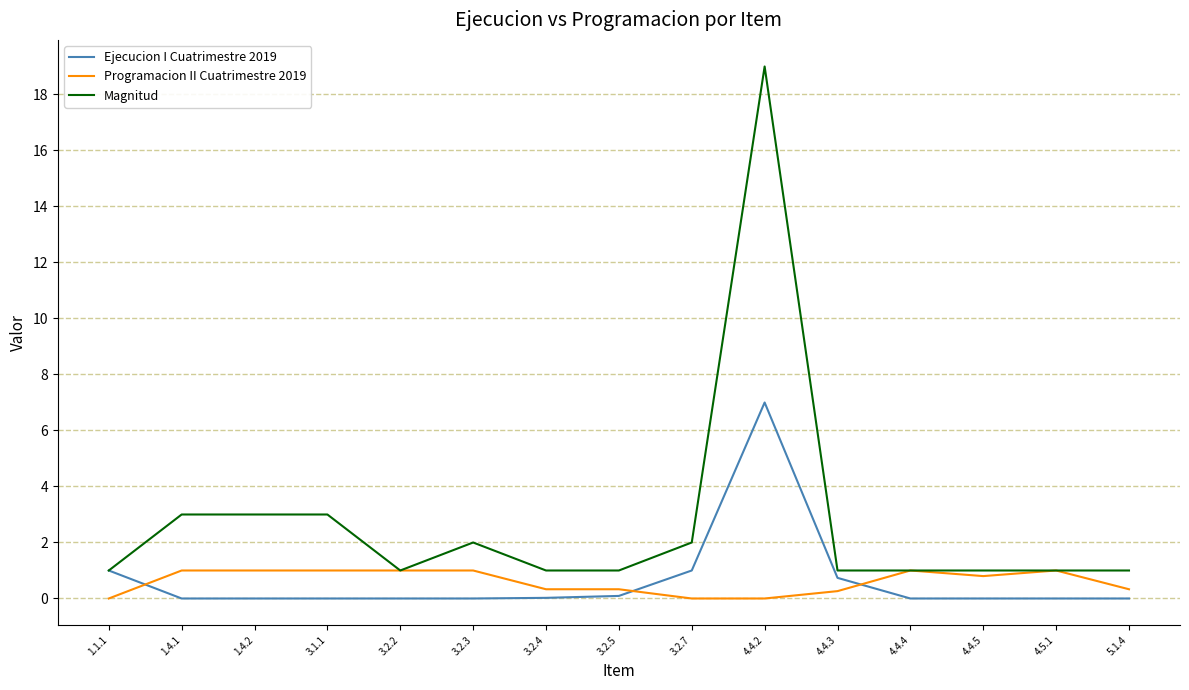

True or false: Magnitud has a value of 1.4 at 3.1.1.

False